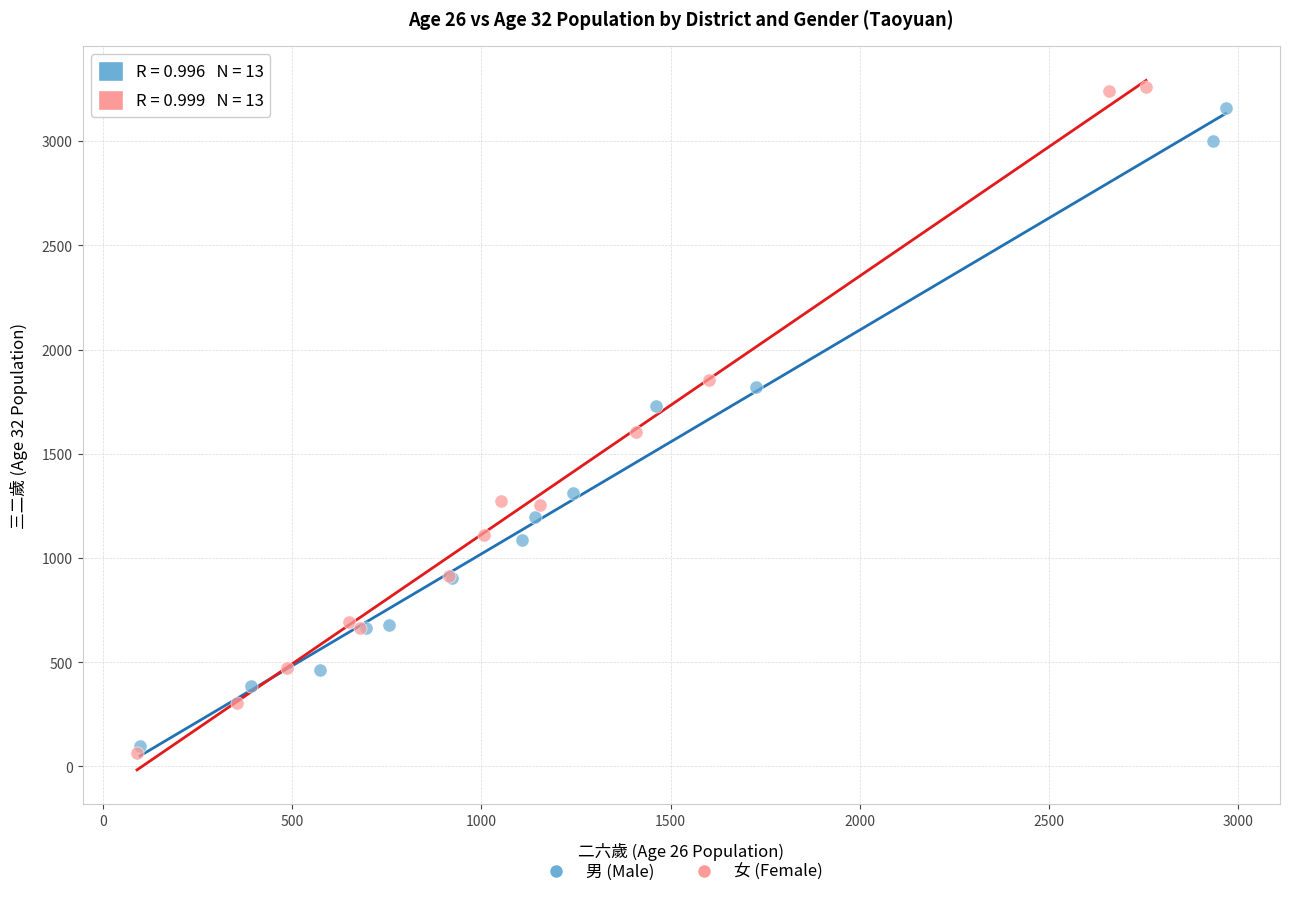

What are all the series names shown in the legend?

男 (Male), 女 (Female)